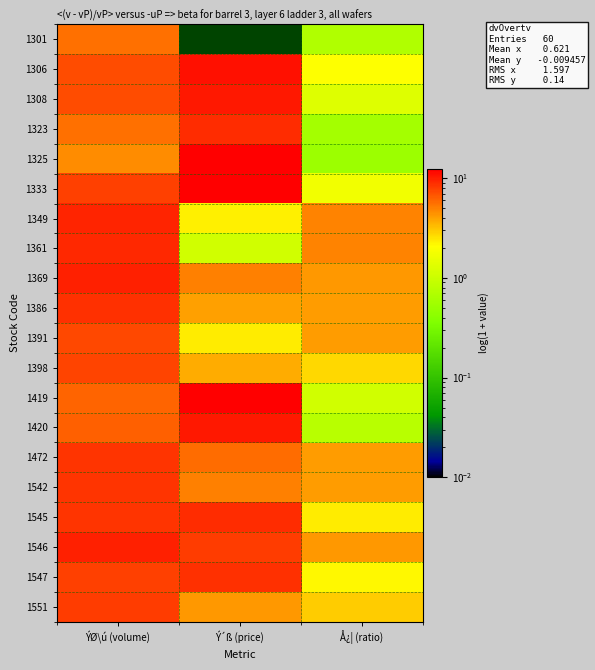

Count the number of categories in the chart.

3